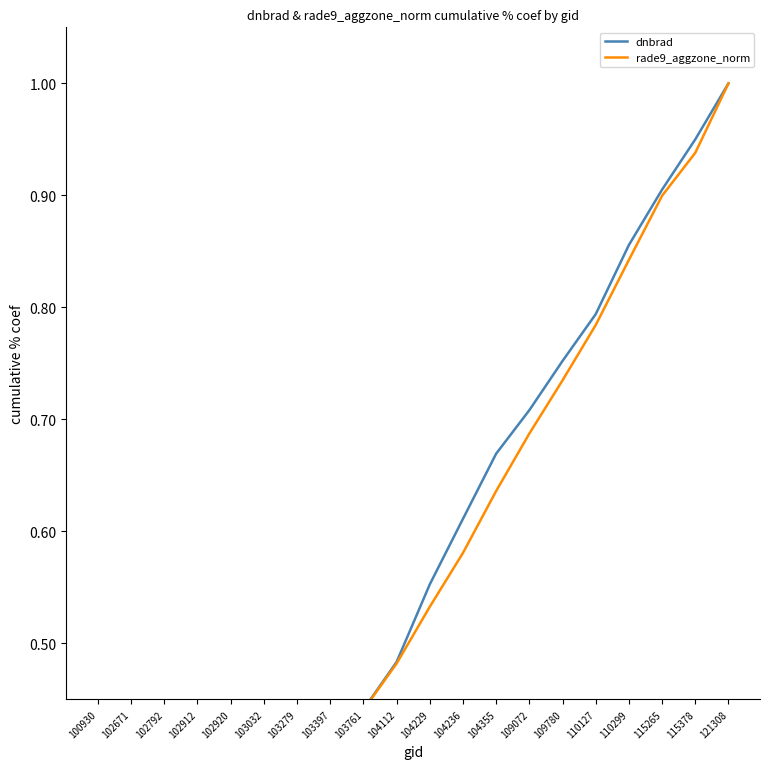

The dnbrad series shows 0.0 at 100930. True or false?

False